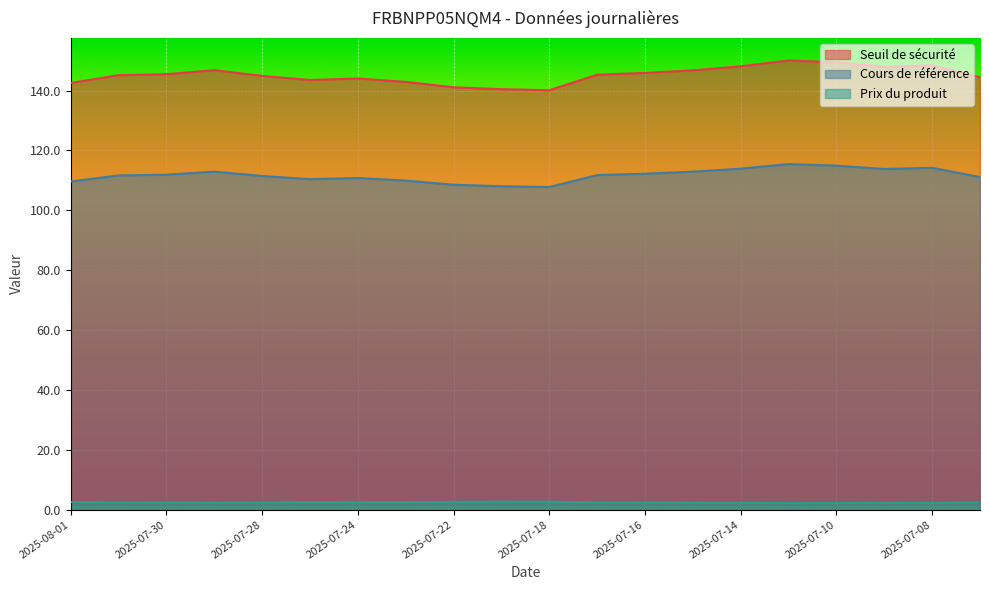

How many interior local valleys does the Cours de référence series have?

3